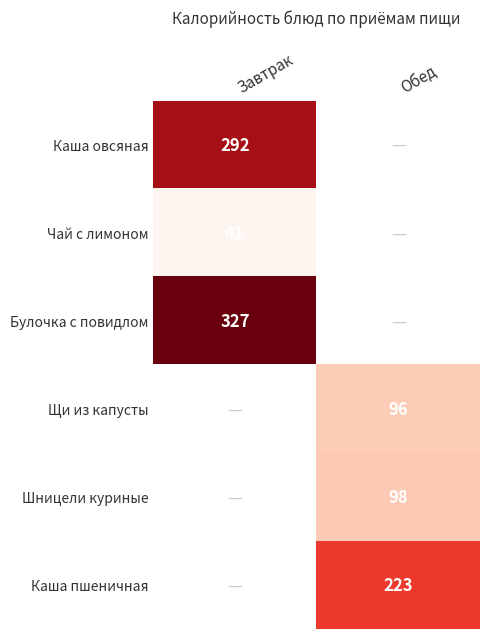

Is it true that Булочка с повидлом equals 327.0 at Завтрак?

True